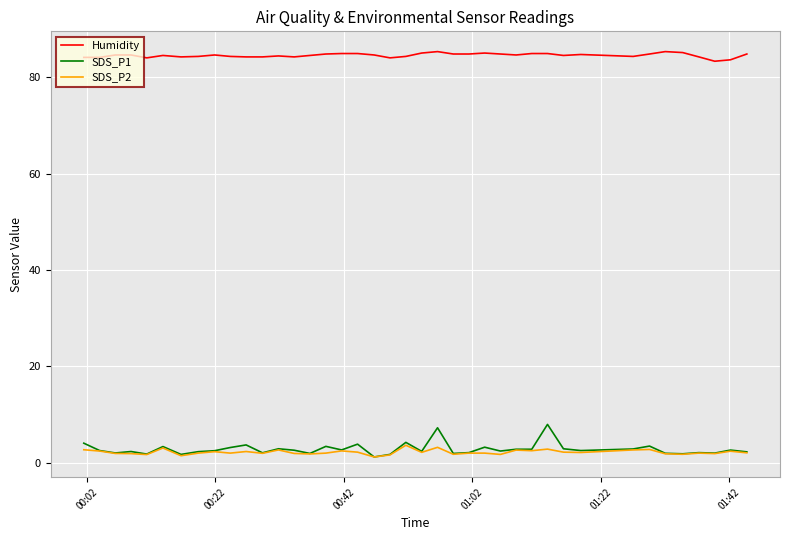

Which series has the largest range (max minus min)?

SDS_P1